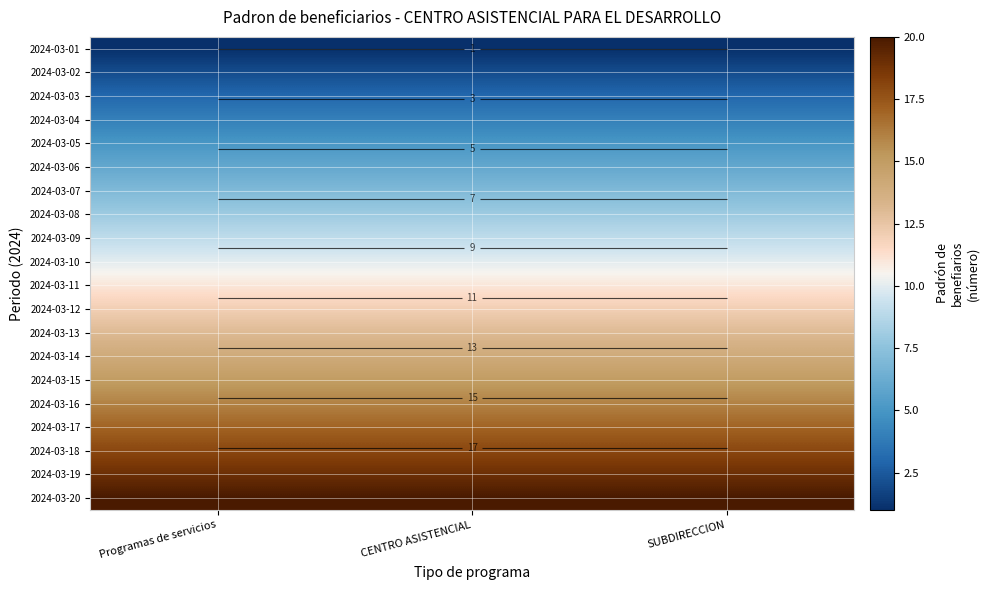

Which series changed the most between CENTRO ASISTENCIAL and SUBDIRECCION?

2024-03-01